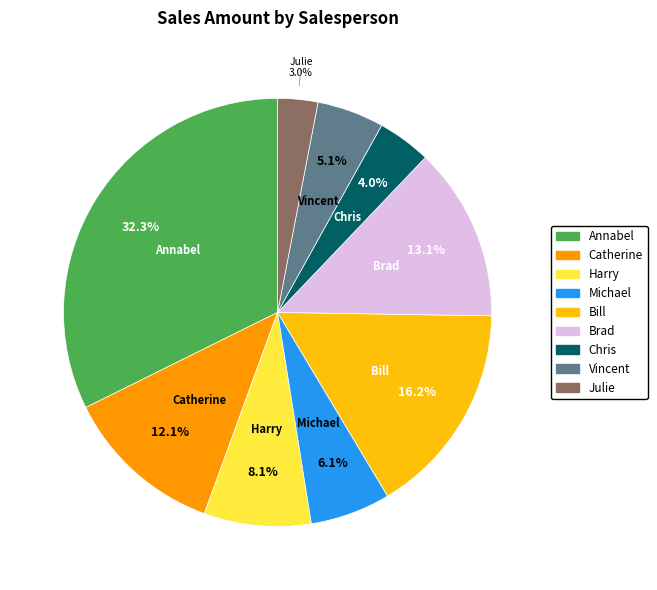

What percentage is the Michael slice, to the nearest percent?

6%